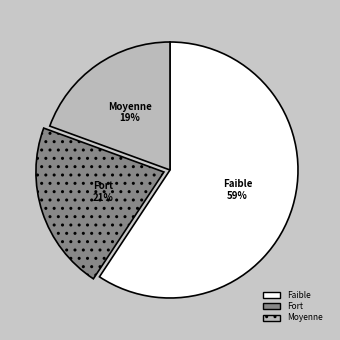

To the nearest percent, what is the average slice percentage?

33%